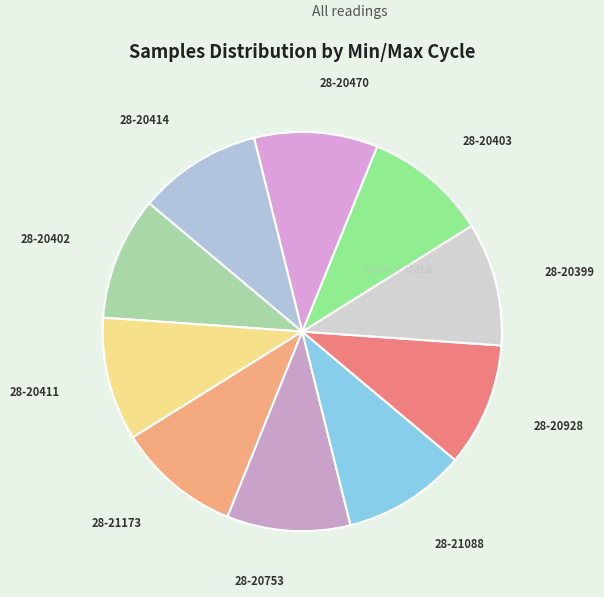

Combined, do 28-20402 and 28-20753 account for over 50%?

No